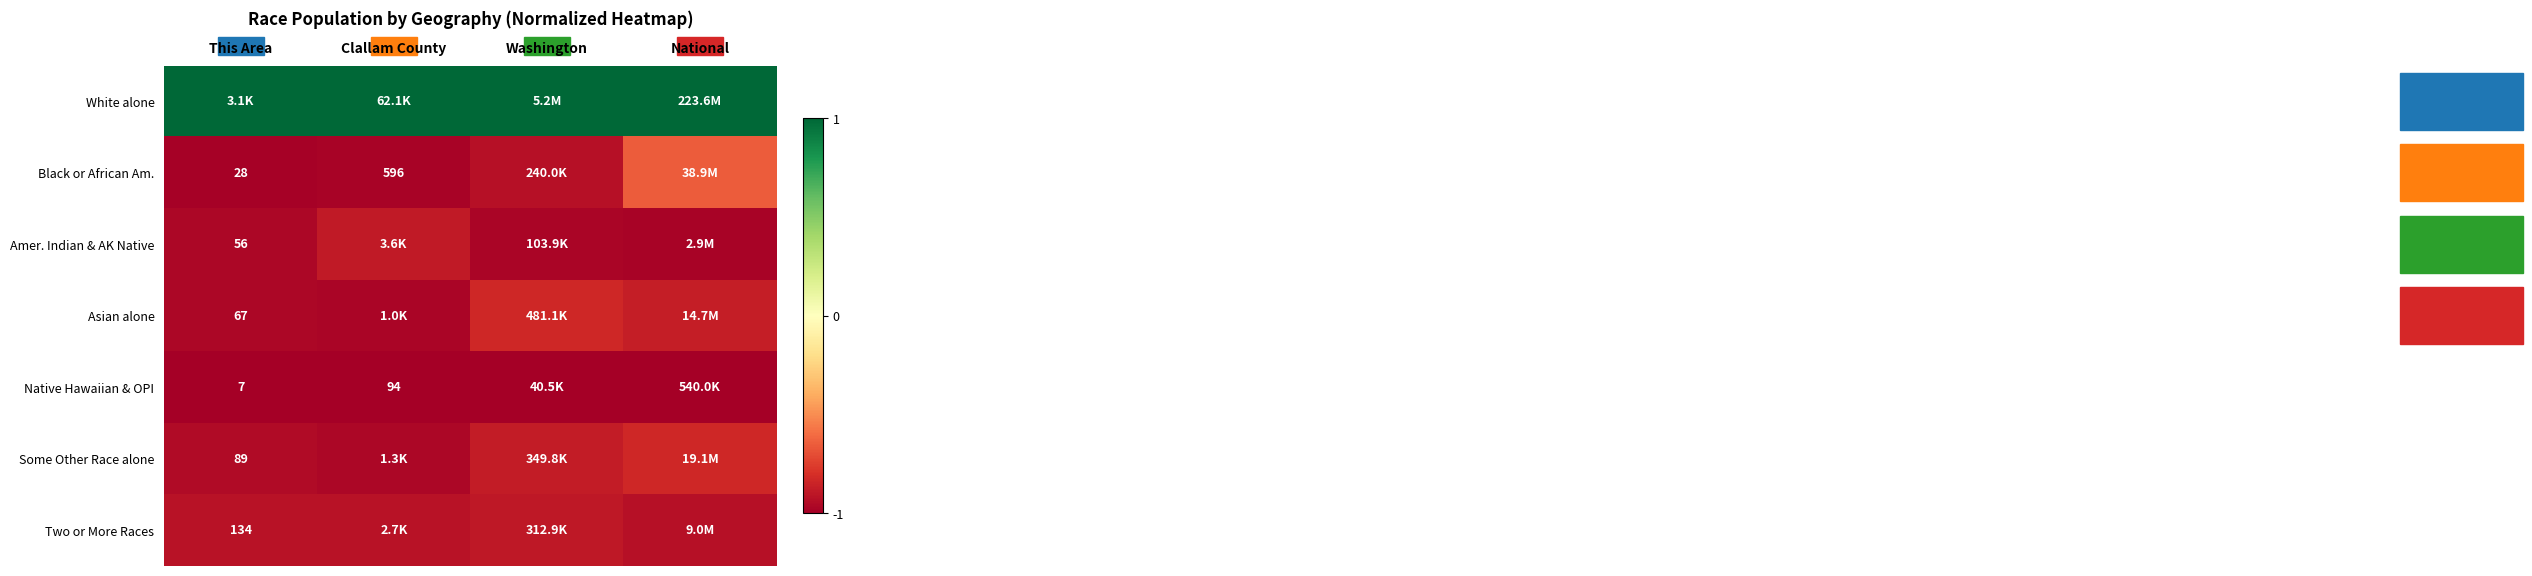

At how many categories does at least one series exceed 0?

4